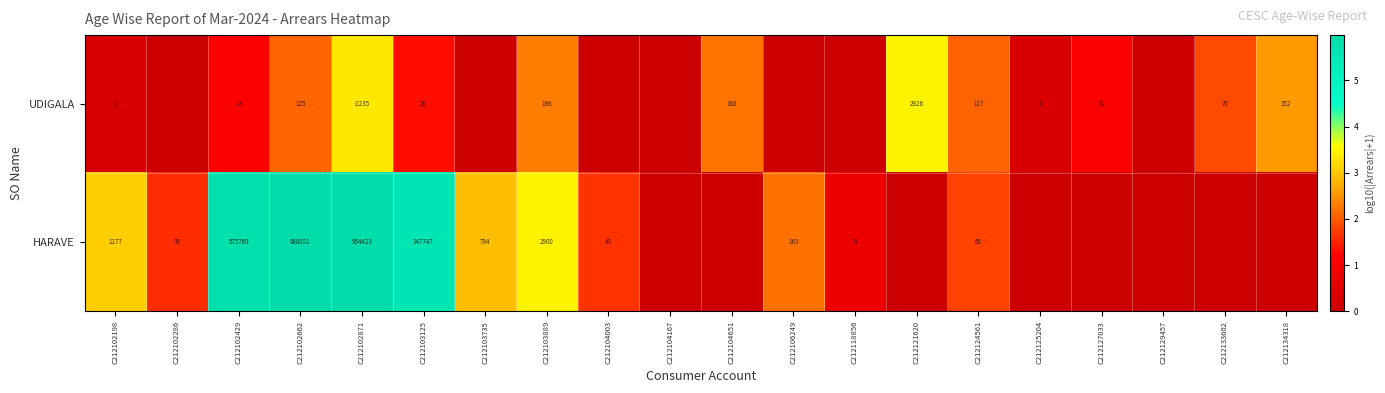

The value of HARAVE at C212103889 is 2900. True or false?

True